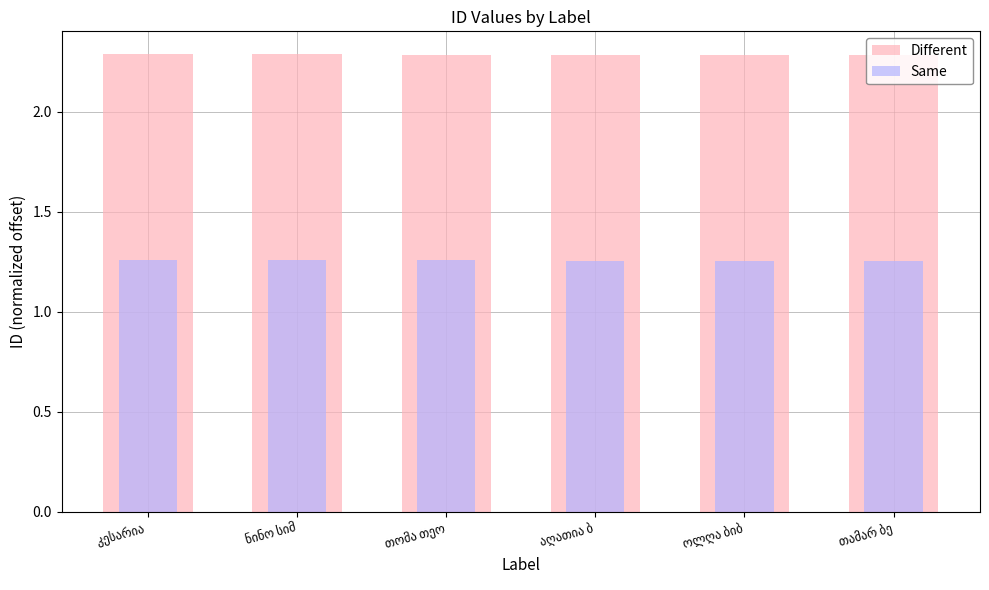

Which series has the widest spread of values?

Different